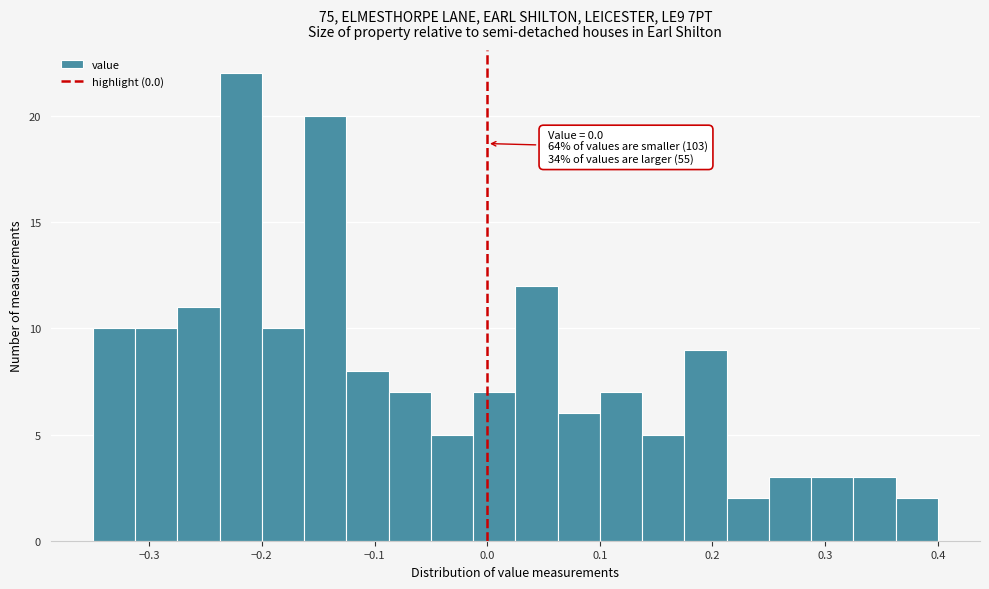

Read against the x-axis, roughly where is the centre of the tallest bar?

-0.22